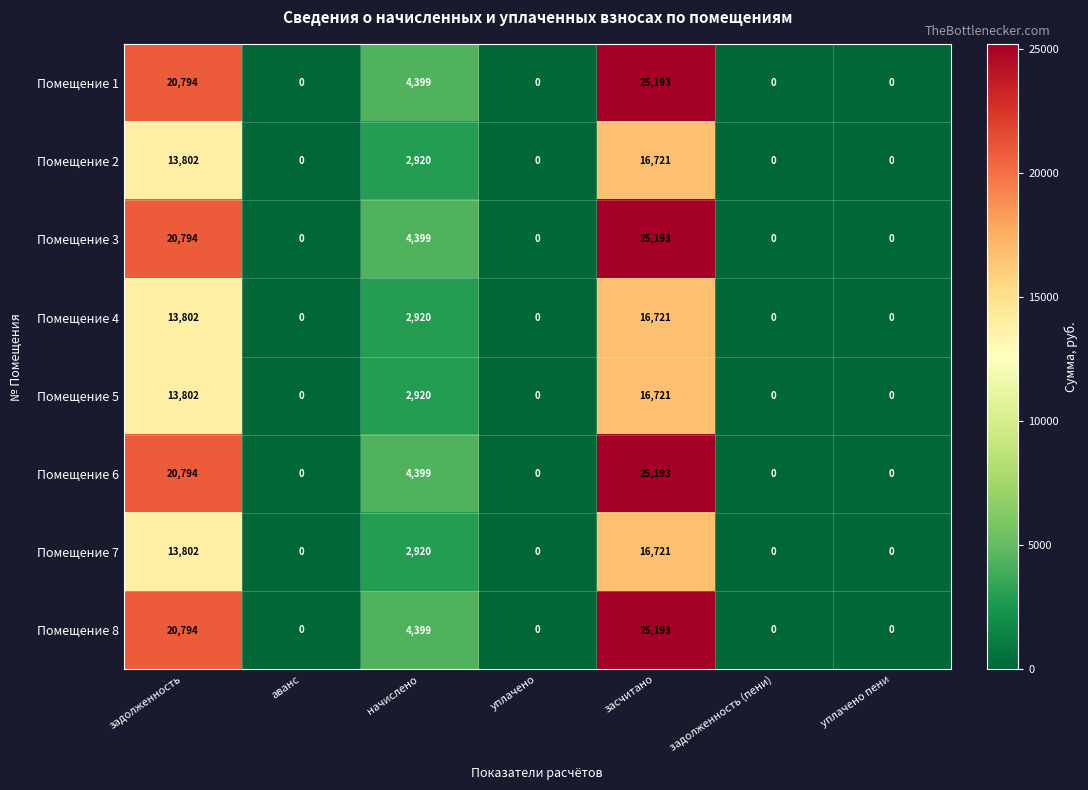

At how many categories does at least one series exceed 24919?

1